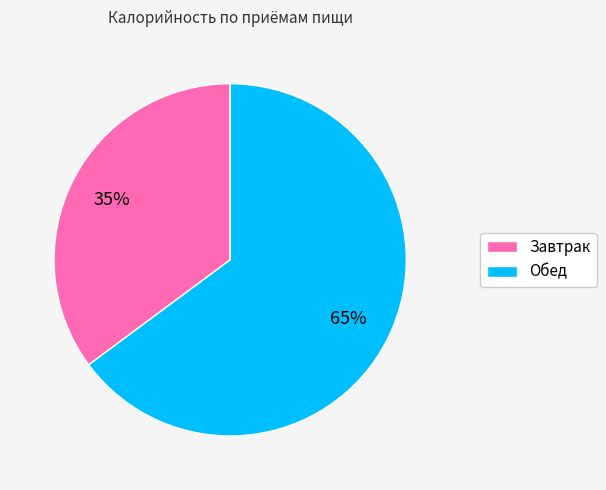

The Завтрак slice represents 29% of the pie. True or false?

False